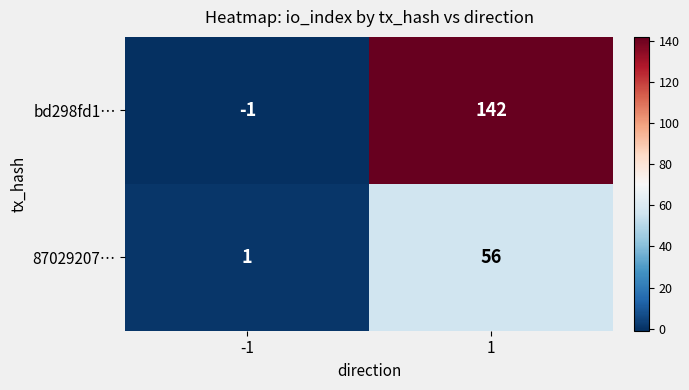

Which series has the widest spread of values?

bd298fd1…